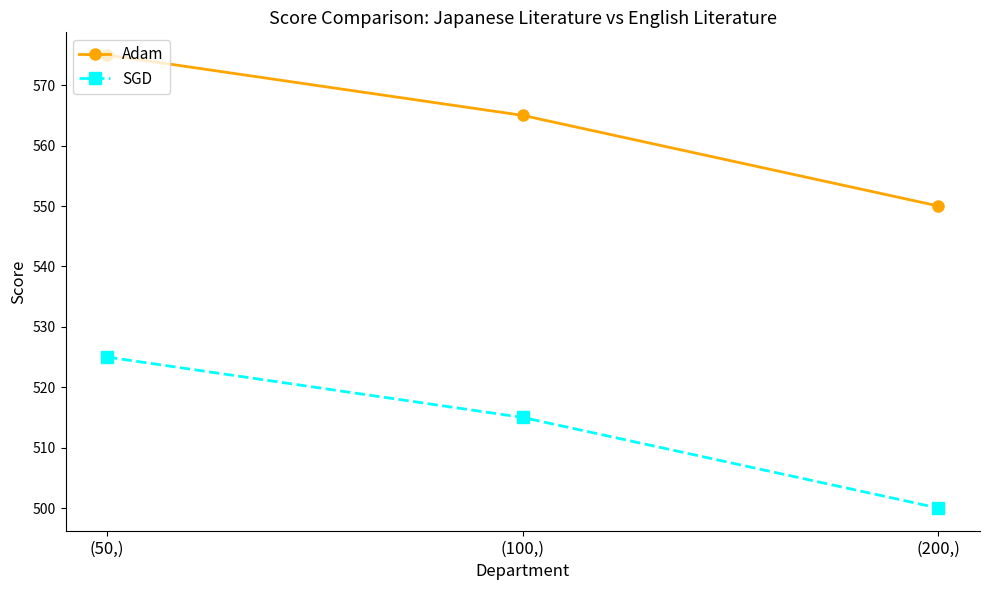

The value of SGD at (50,) is 696. True or false?

False